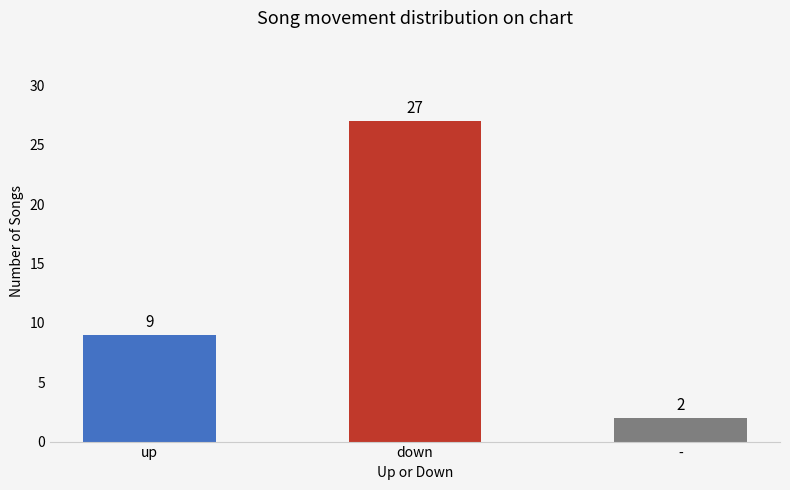

What is the label of the 1st bar from the left?

up